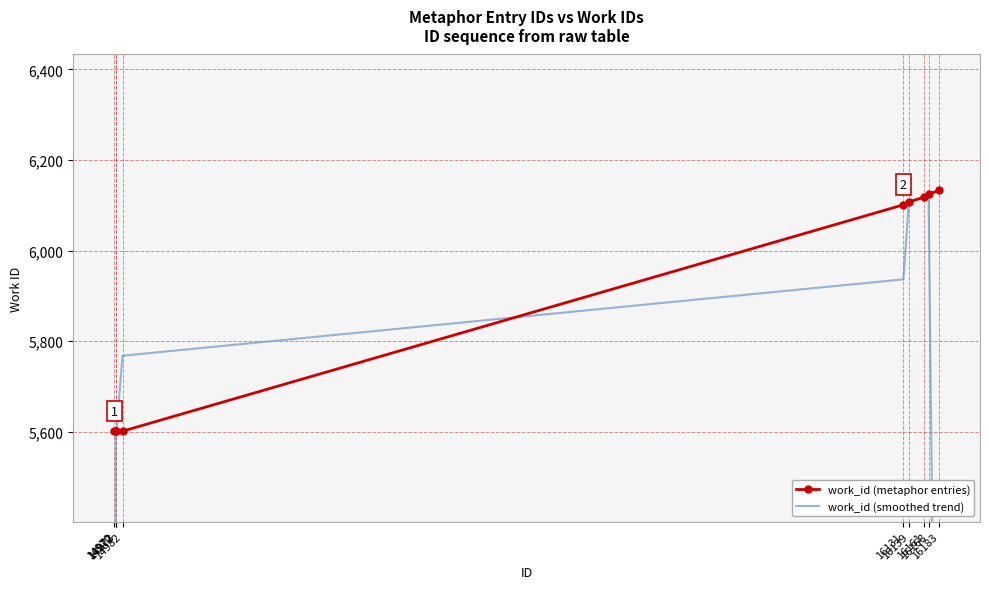

Which category has the highest value across all series?

16183